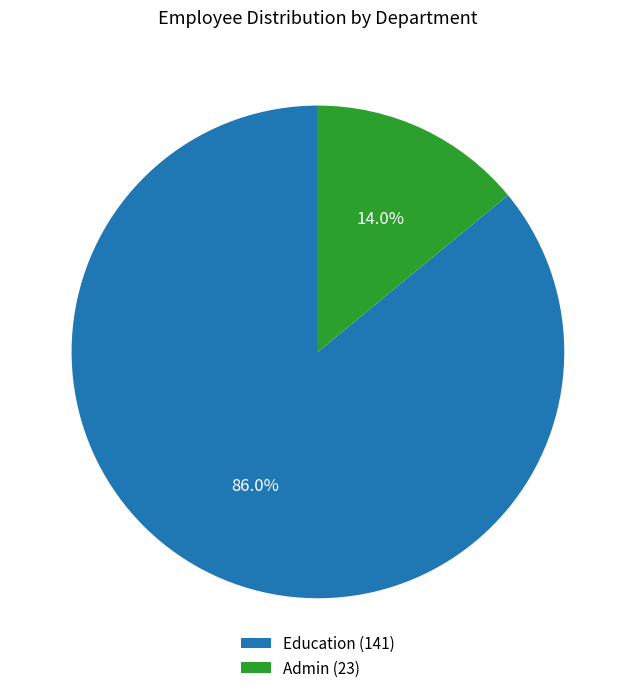

What is the largest slice in the pie chart?

Education